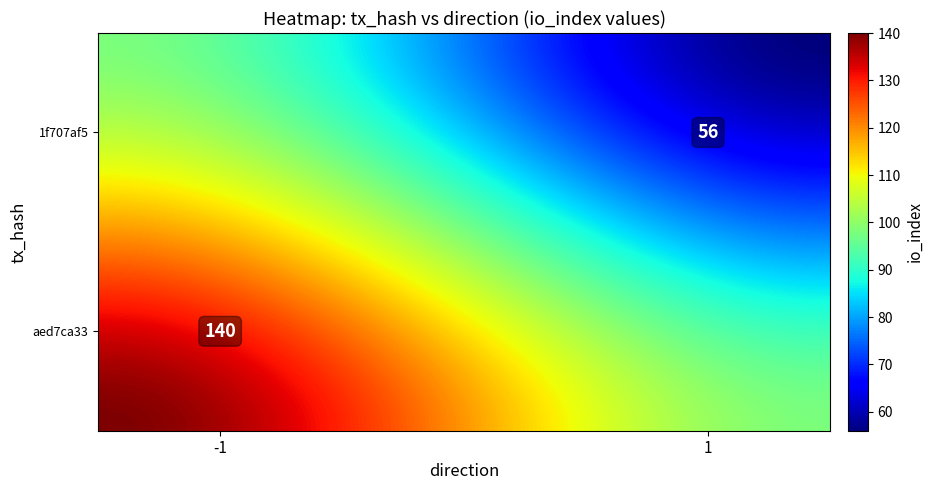

Is it true that aed7ca33 equals 140 at io_index?

True